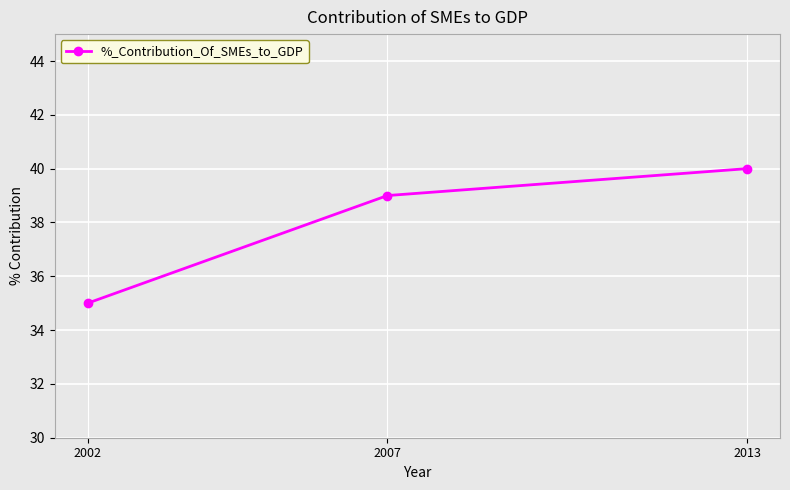

Read the value at 2013.

40